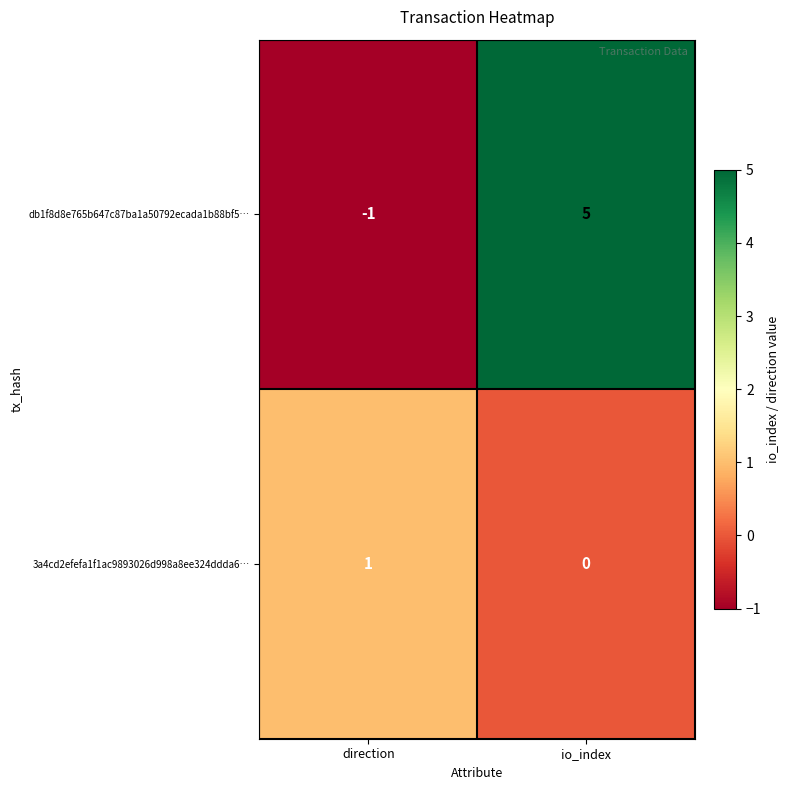

Reading right to left, extract all data points from this chart.

db1f8d8e765b647c87ba1a50792ecada1b88bf5…: 5	-1
3a4cd2efefa1f1ac9893026d998a8ee324ddda6…: 0	1